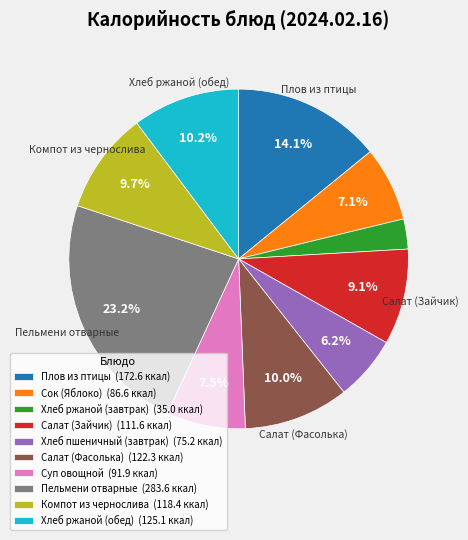

Is Хлеб ржаной (обед) the majority of the pie?

No